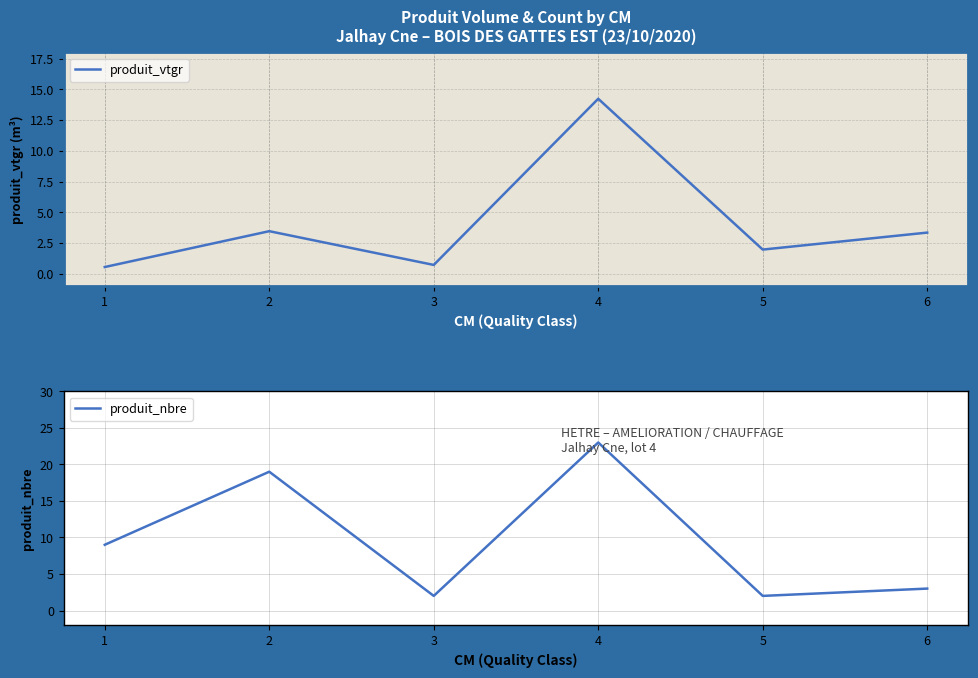

What is the value of the produit_vtgr point at the 1st from the left?

0.6